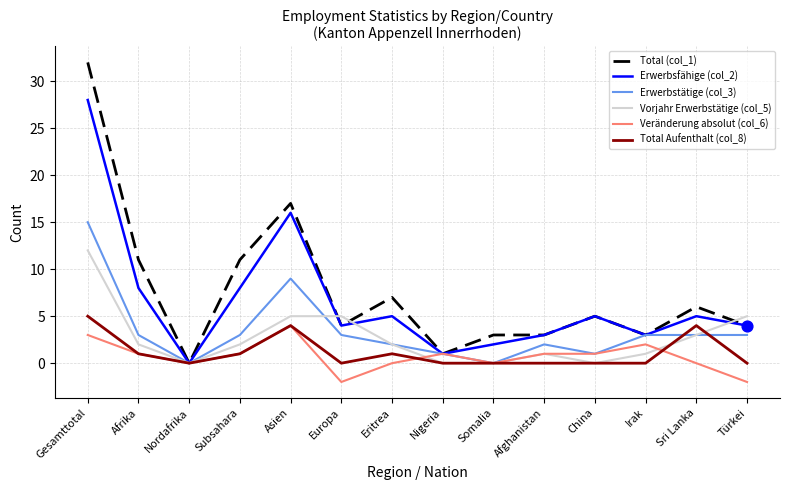

What is the spread (max minus min) of values at Asien?

13